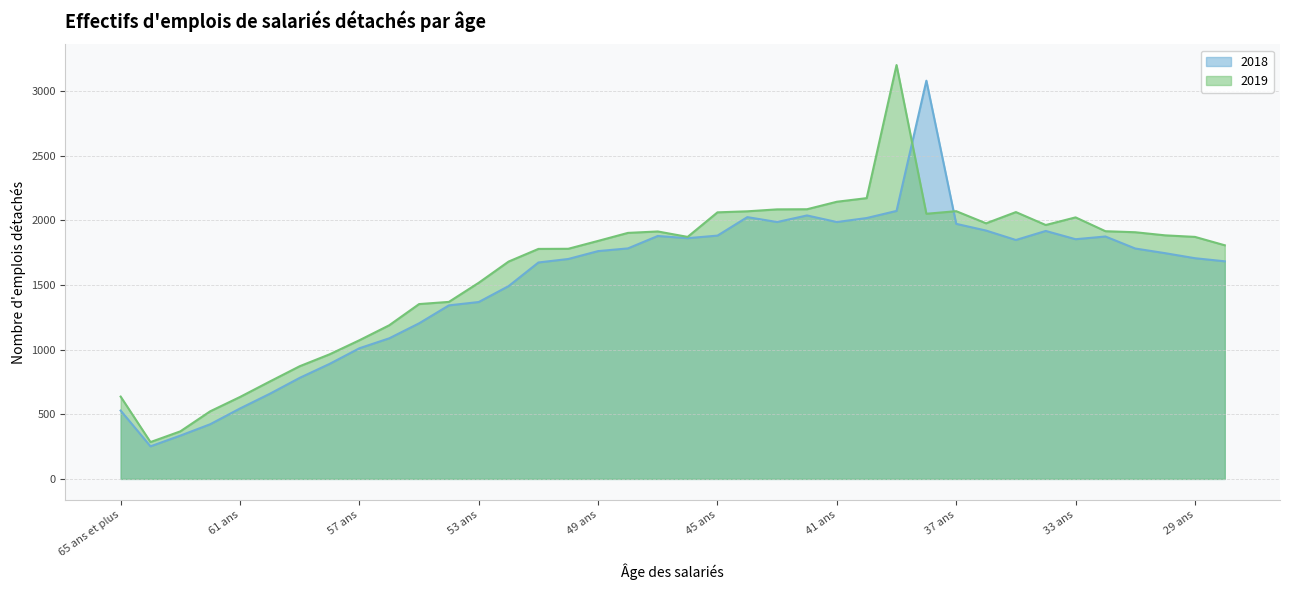

The 2019 series shows 2398 at 55 ans. True or false?

False